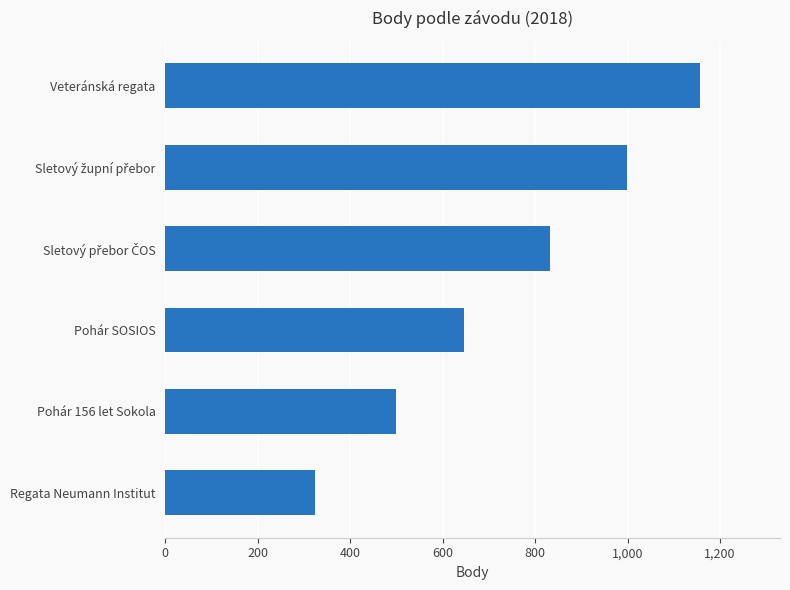

What is the difference between the second highest and minimum values?

675